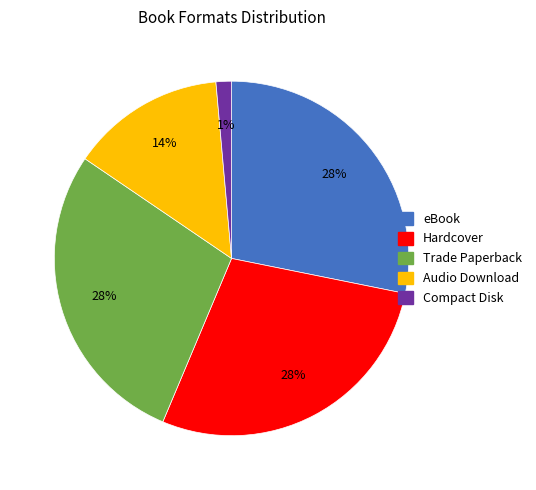

Between Audio Download and Compact Disk, which is larger?

Audio Download